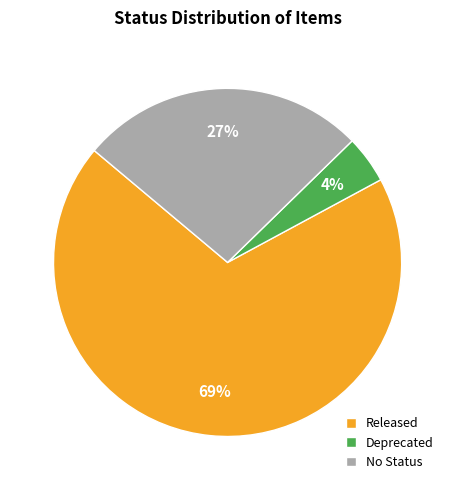

Which slice is the largest?

Released